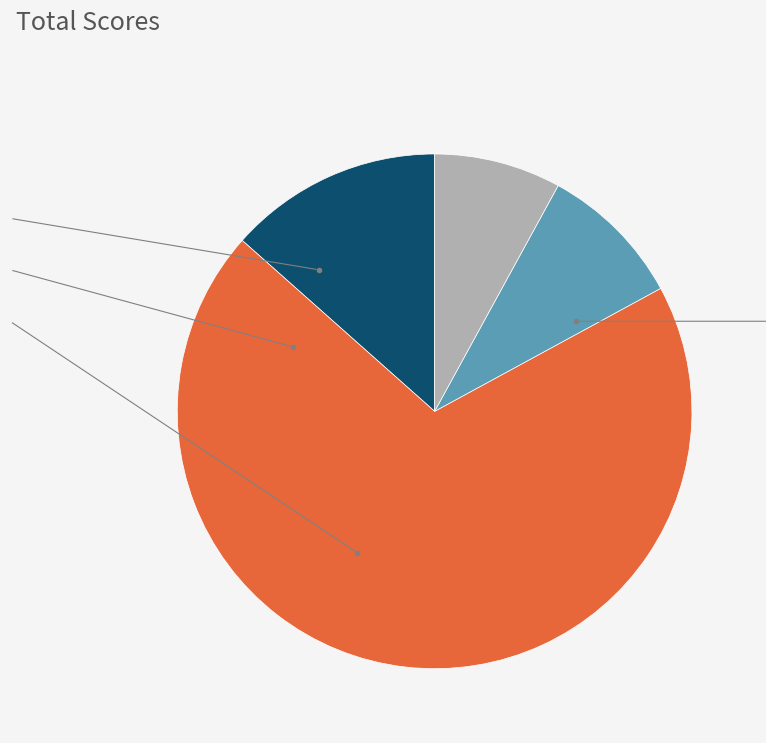

Is there any slice that represents more than half of the pie?

Yes